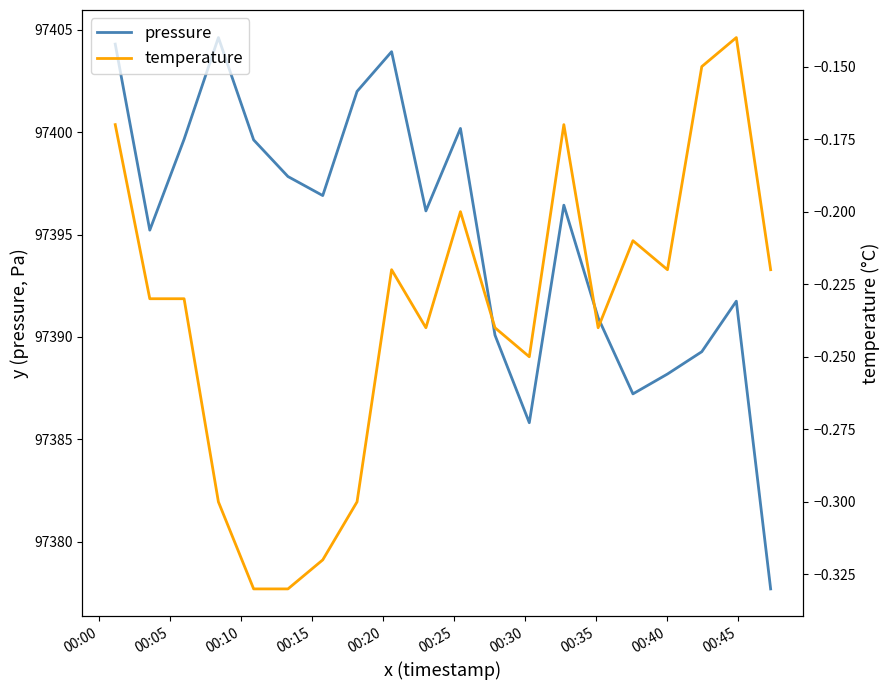

True or false: temperature and pressure cross at least once.

False